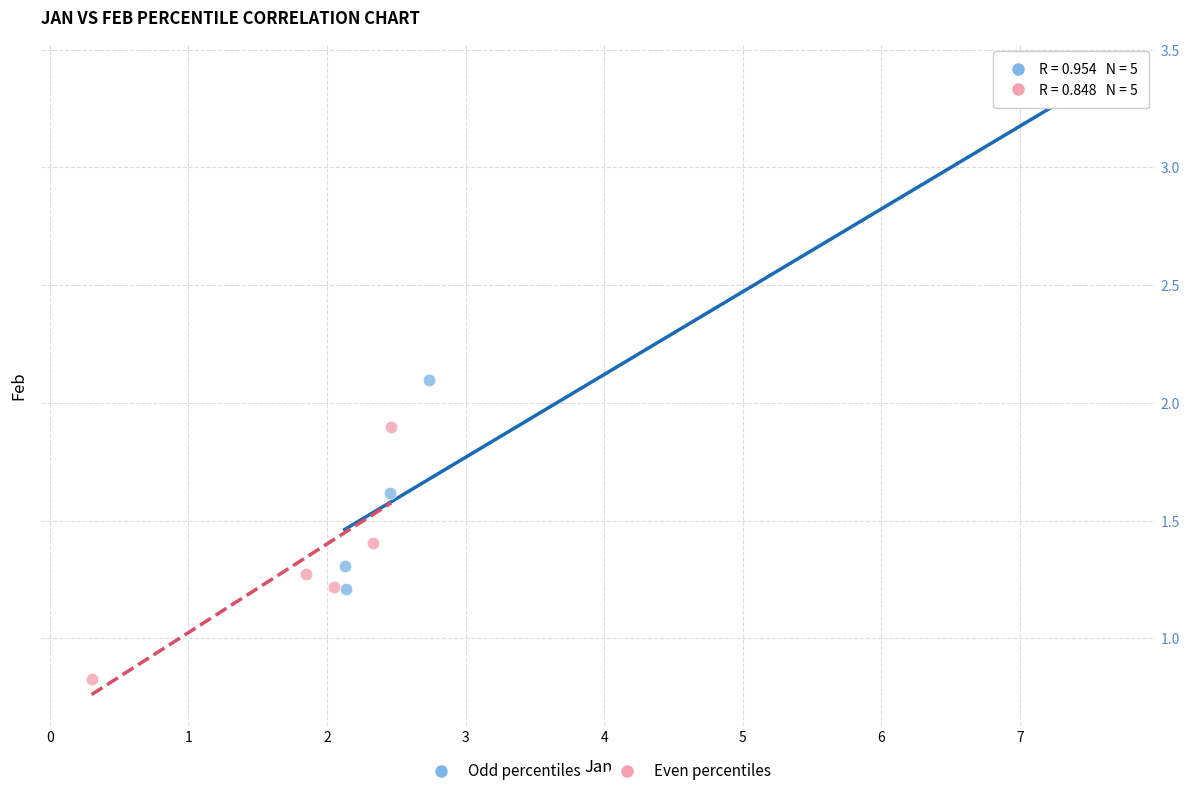

Which series has the widest spread of Y values?

Odd percentiles